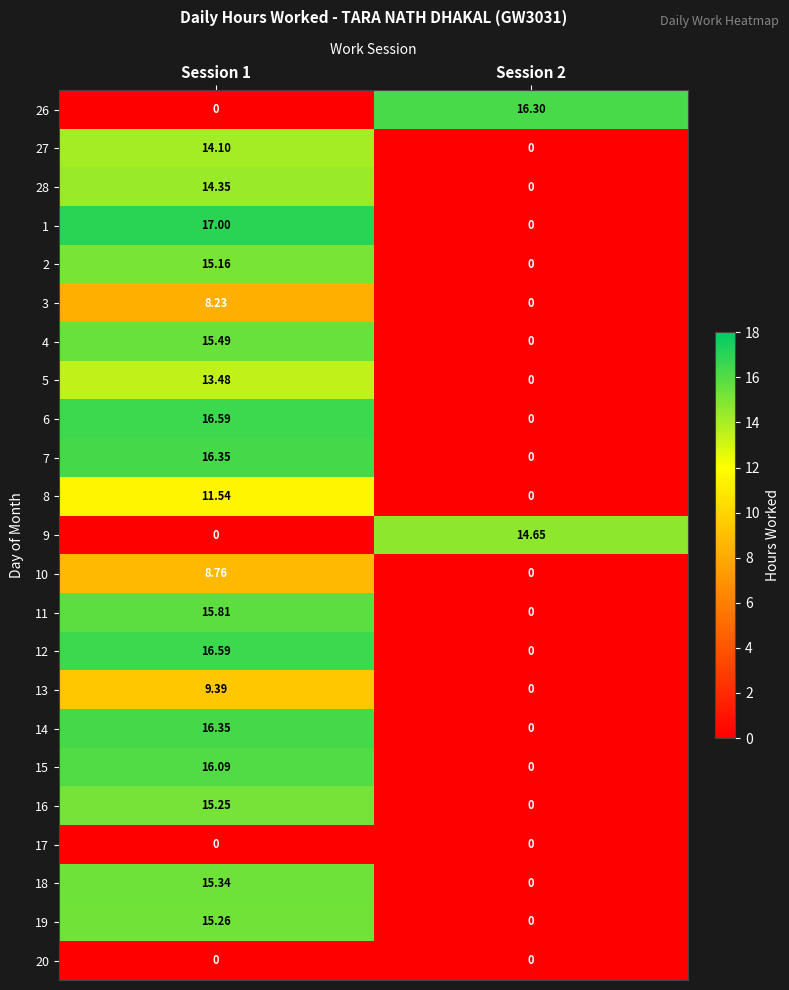

Which series has the largest range (max minus min)?

1